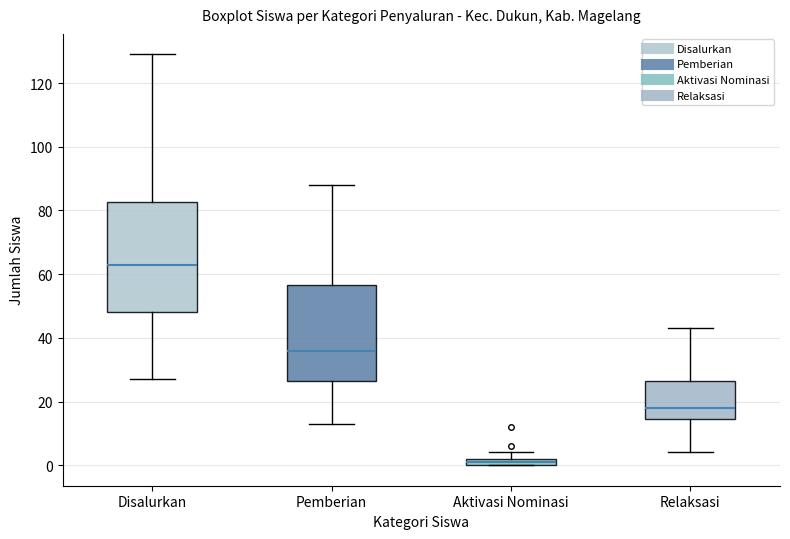

Comparing the boxes themselves (not the whiskers), which one is the tallest?

Disalurkan